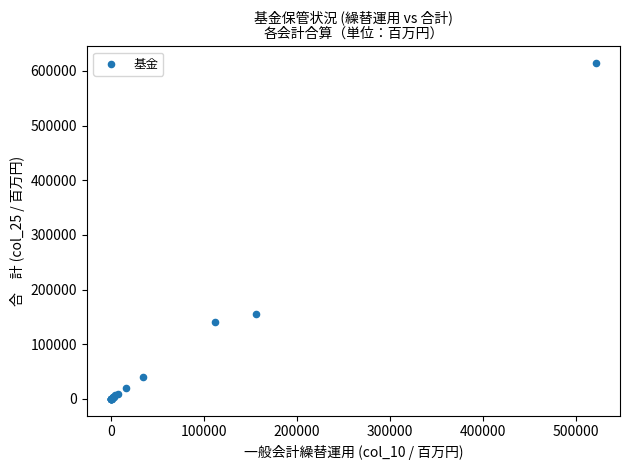

What Y value in the scatter plot is closest to 307041?

156195